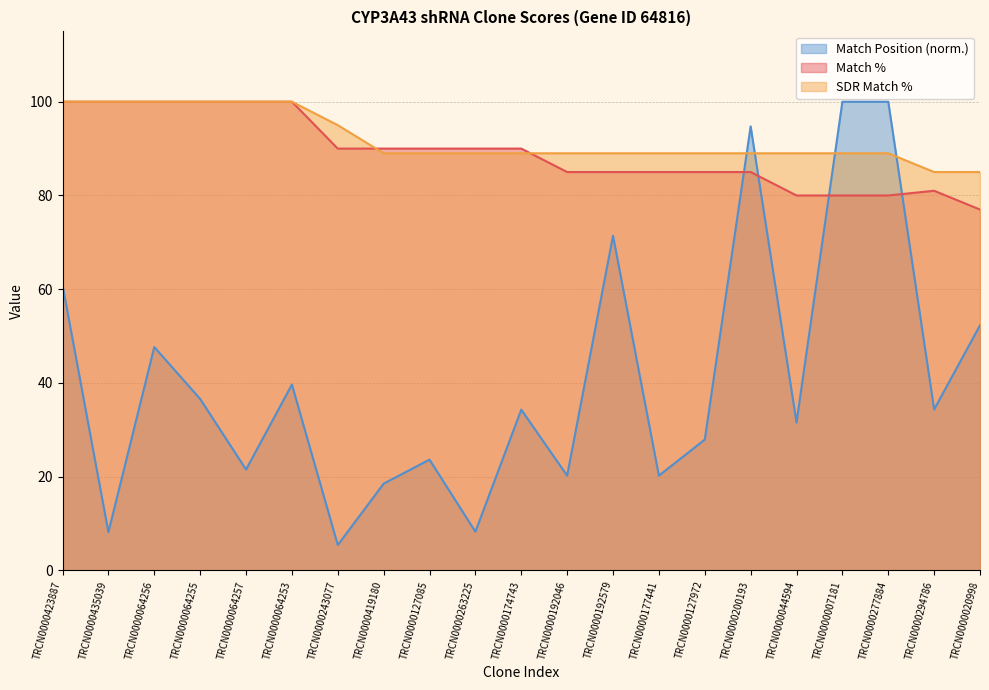

In Match %, how many points are higher than both neighbors (excluding endpoints)?

1